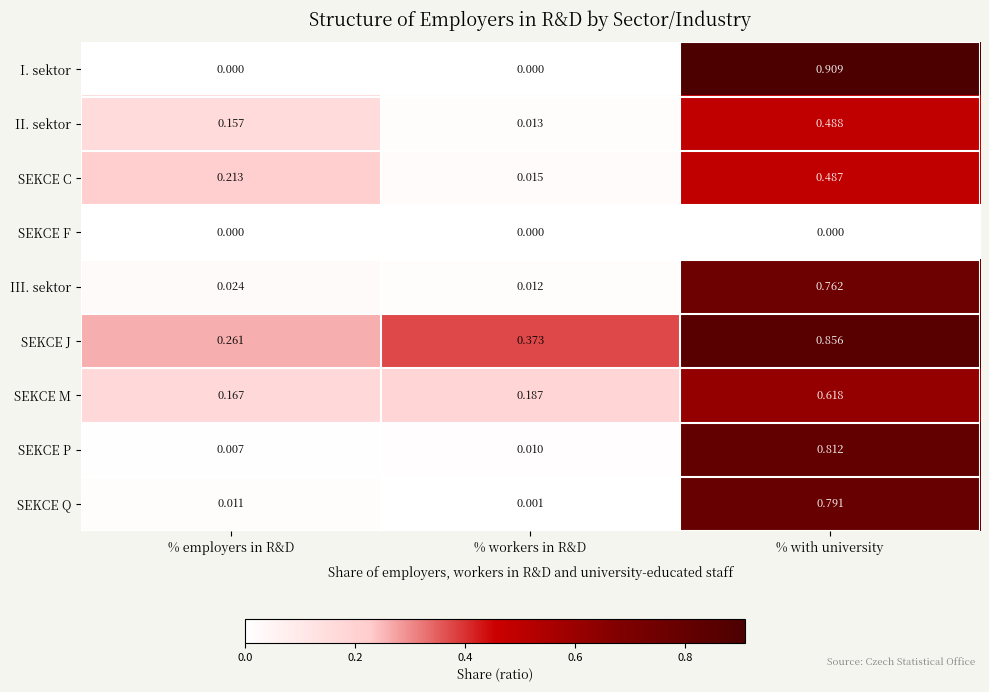

Rank the categories by SEKCE P value from highest to lowest.

% with university, % workers in R&D, % employers in R&D